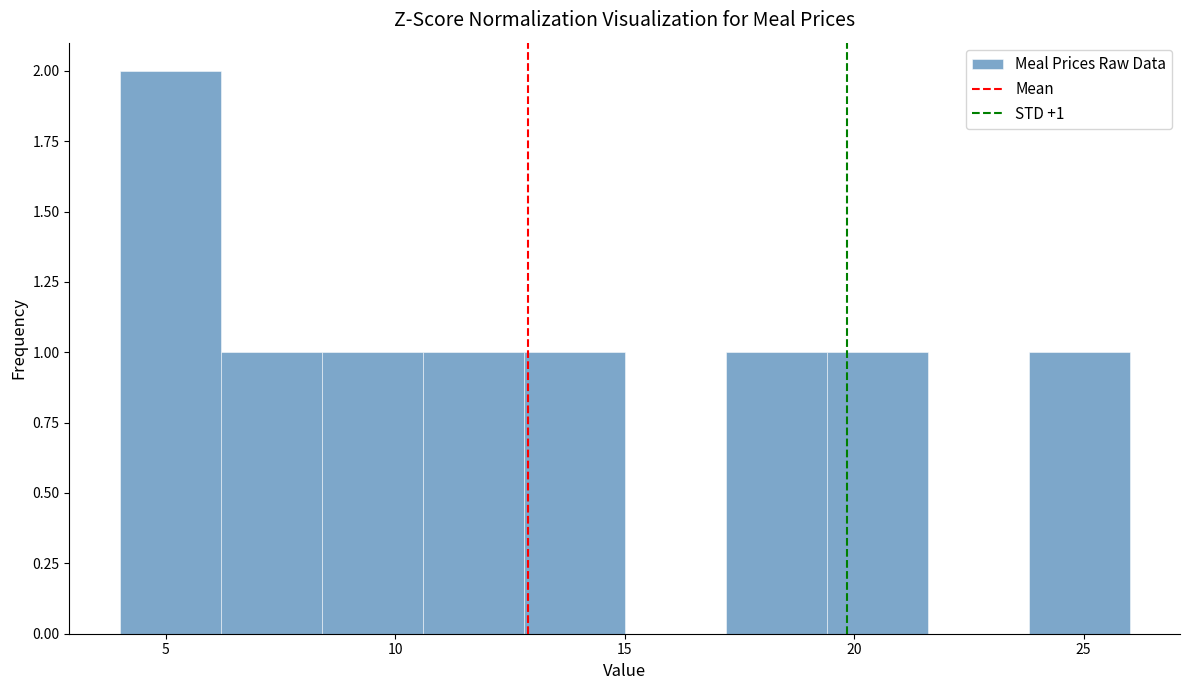

Over which range of the x-axis is the bar tallest?

4.0 to 6.2